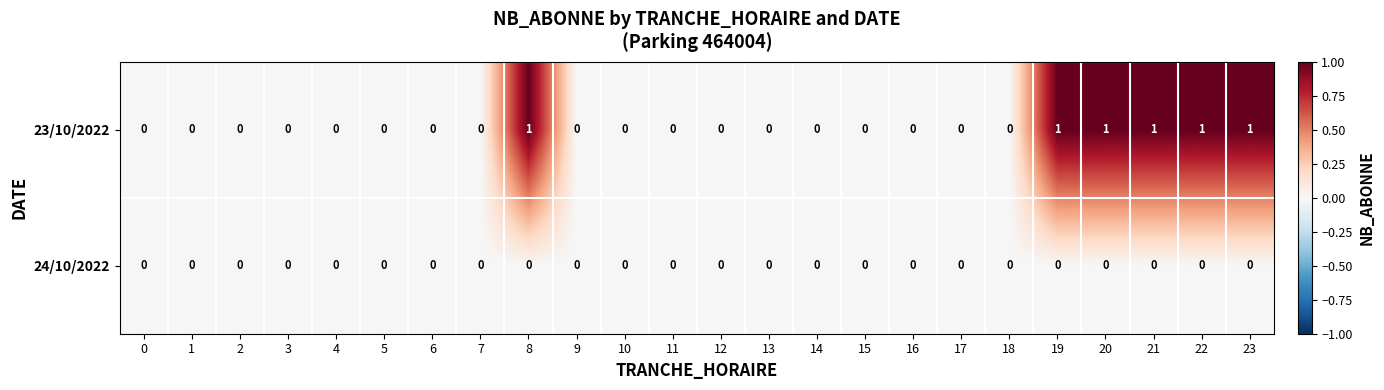

Which series changed the most between 9 and 22?

23/10/2022